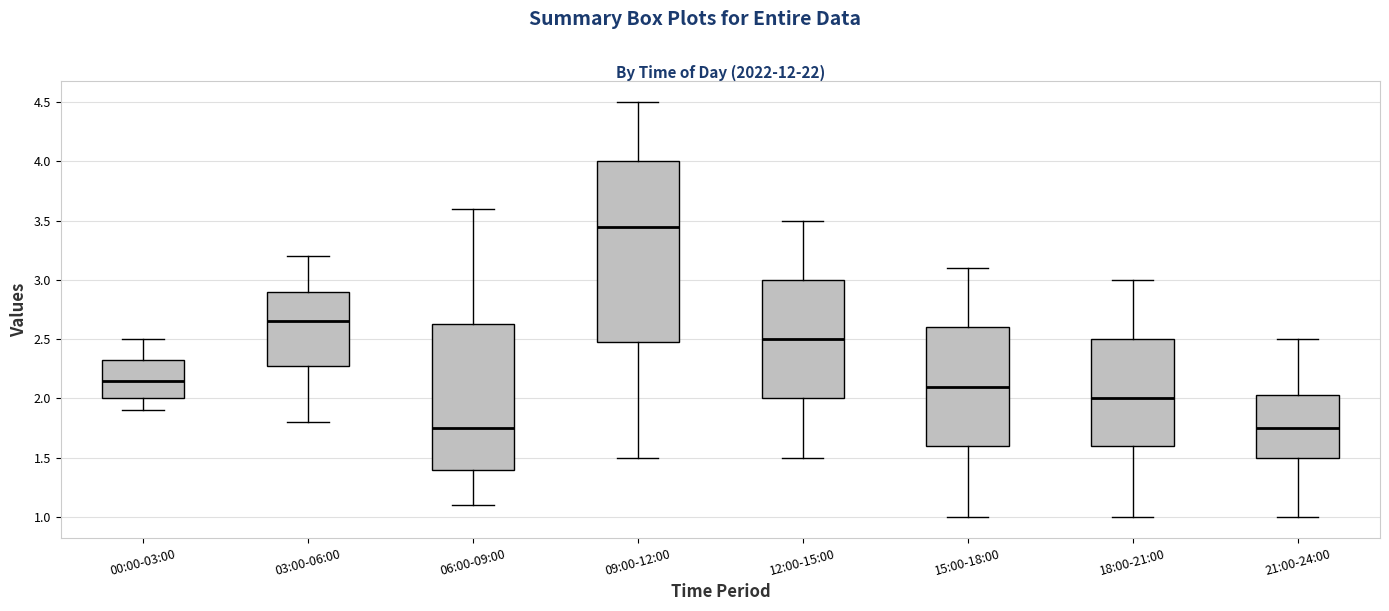

Which box has the highest median line?

09:00-12:00